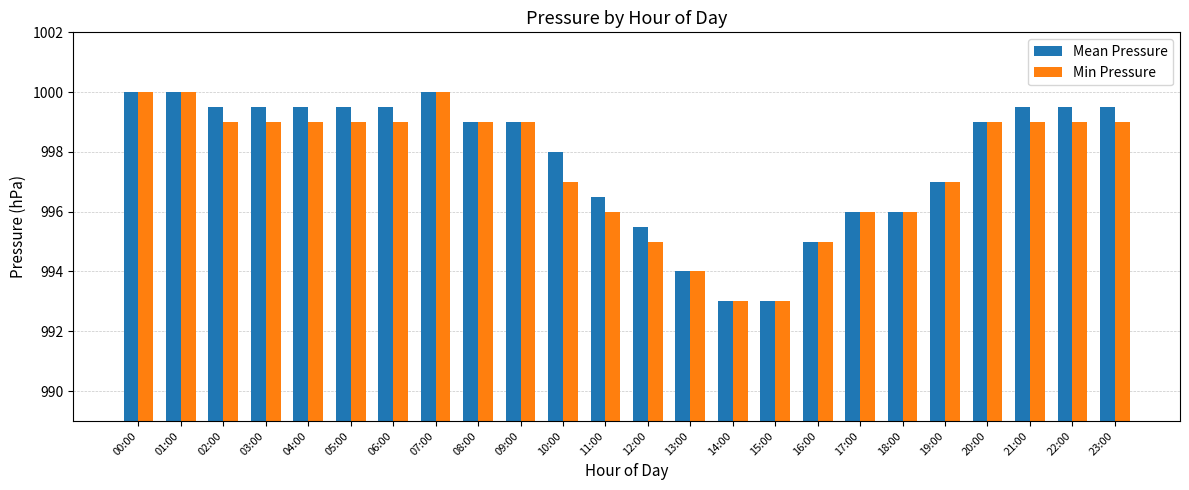

What is the label of the 22nd bar from the left?

21:00